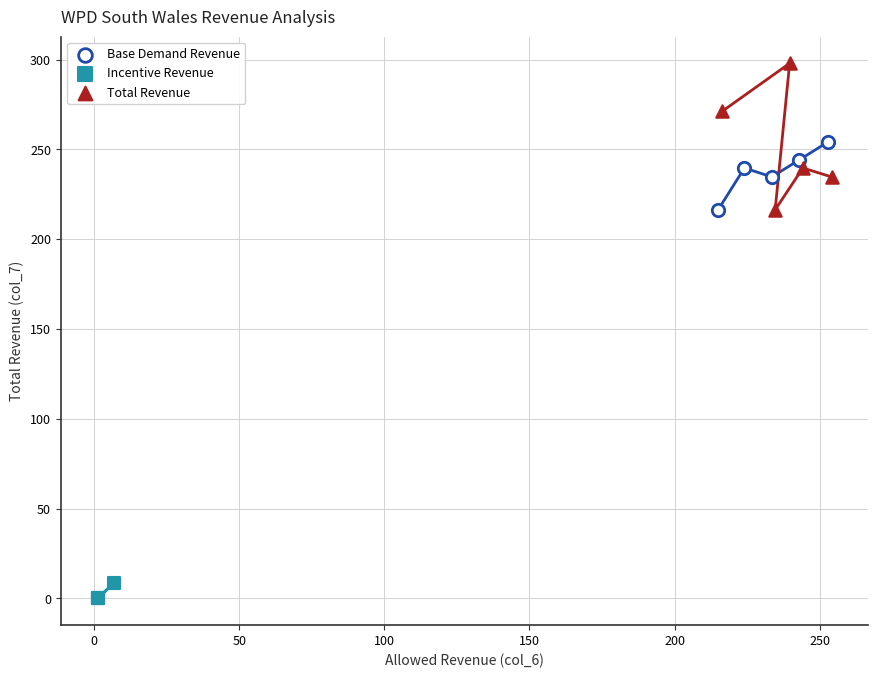

Which series has the widest spread of Y values?

Total Revenue